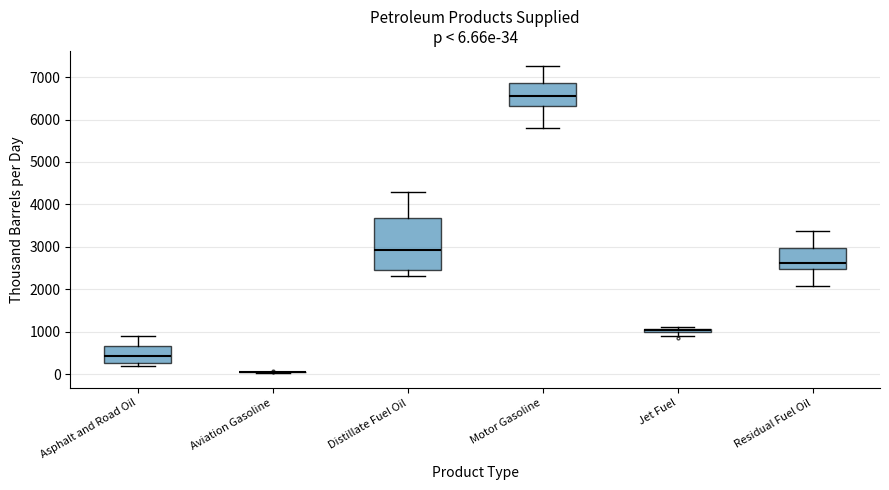

Comparing the boxes themselves (not the whiskers), which one is the tallest?

Distillate Fuel Oil